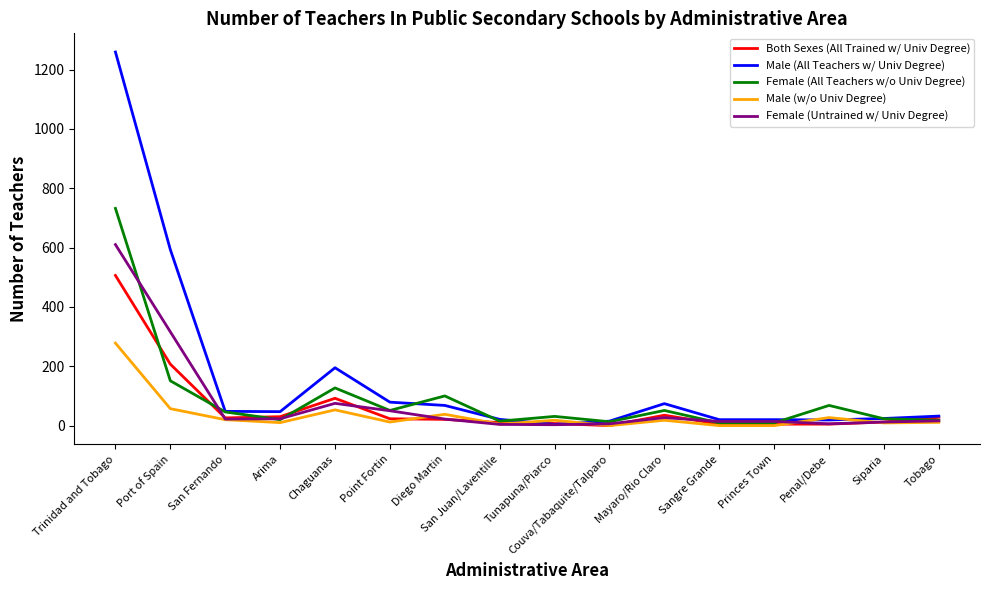

Rank the series by their maximum value, from lowest to highest.

Male (w/o Univ Degree), Both Sexes (All Trained w/ Univ Degree), Female (Untrained w/ Univ Degree), Female (All Teachers w/o Univ Degree), Male (All Teachers w/ Univ Degree)